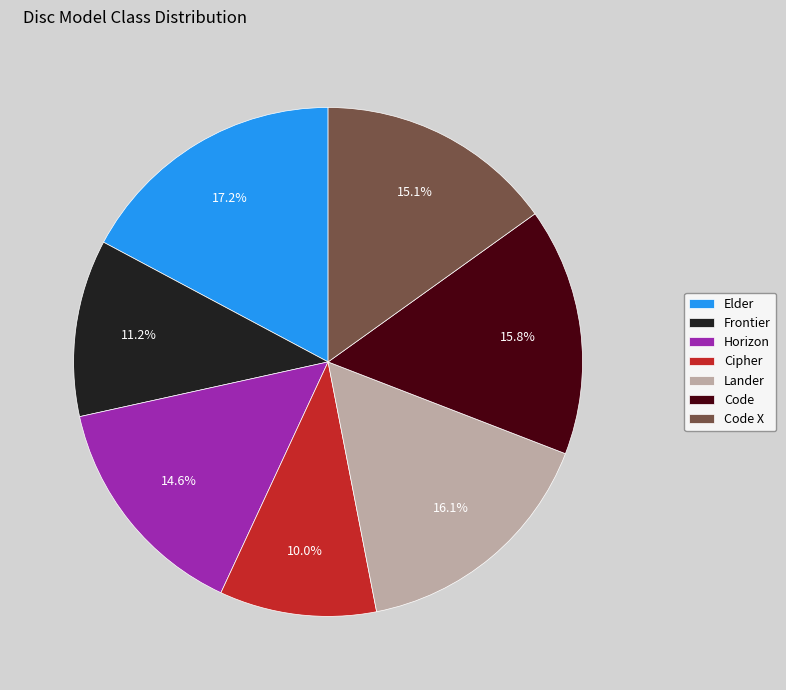

To the nearest percent, what percentage of the pie is Code X?

15%